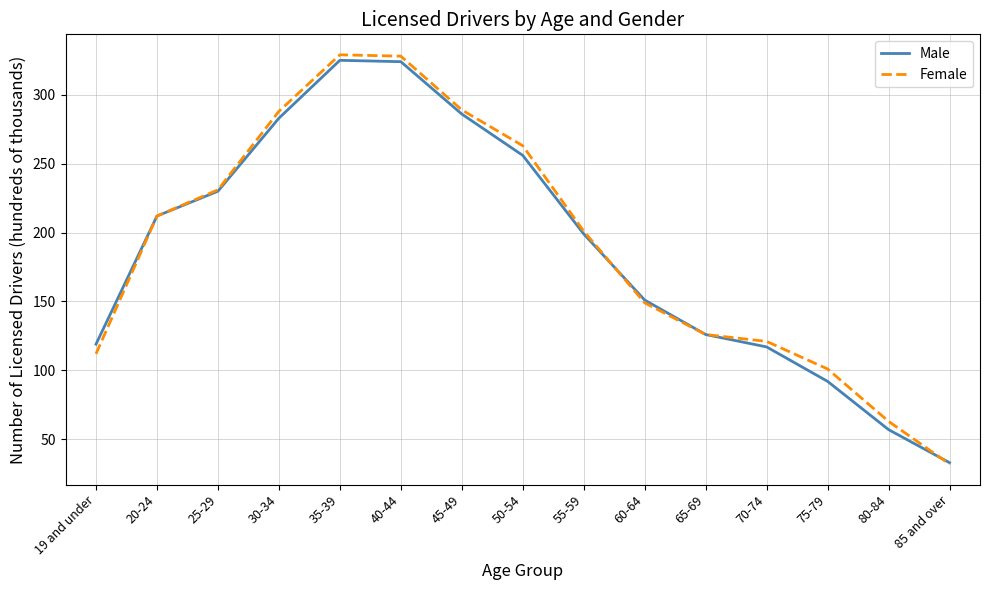

What position from the left is 85 and over?

15